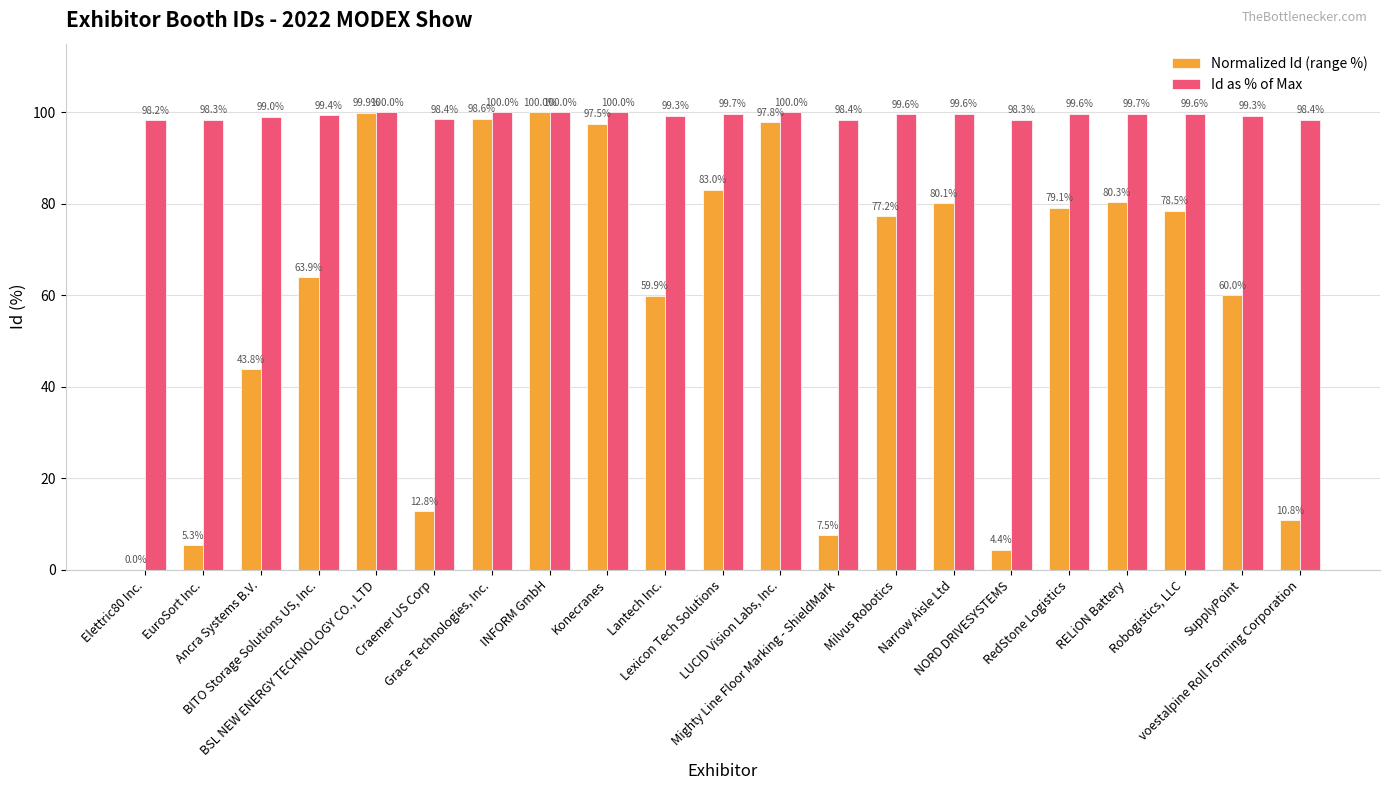

What is the highest value of the Id as % of Max series?

100.0